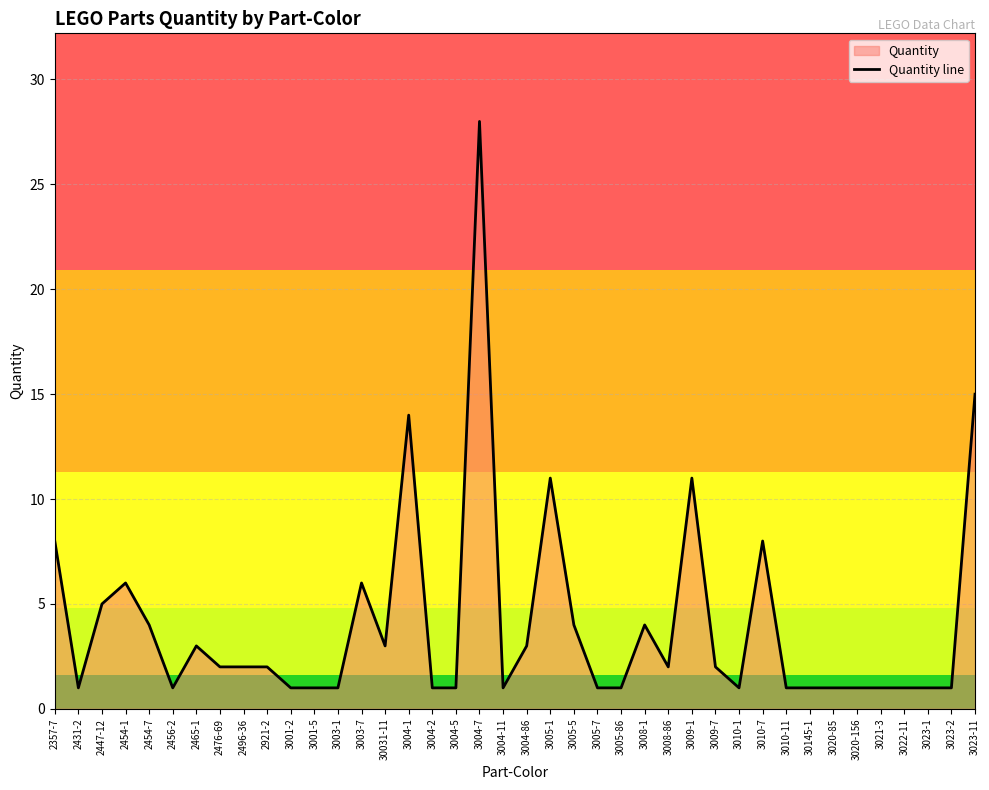

What is the average value?

4